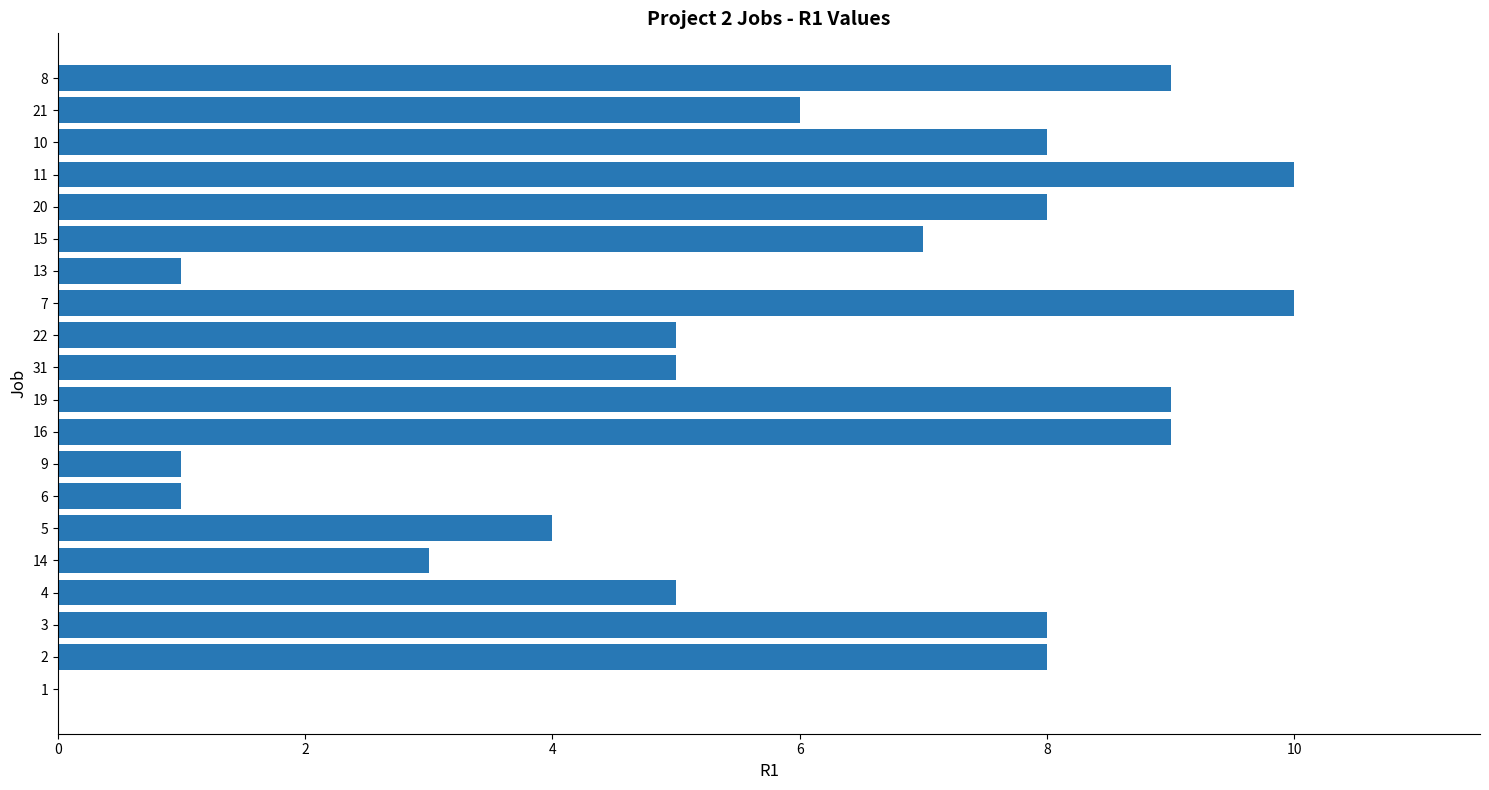

The value at 10 is 6. True or false?

False